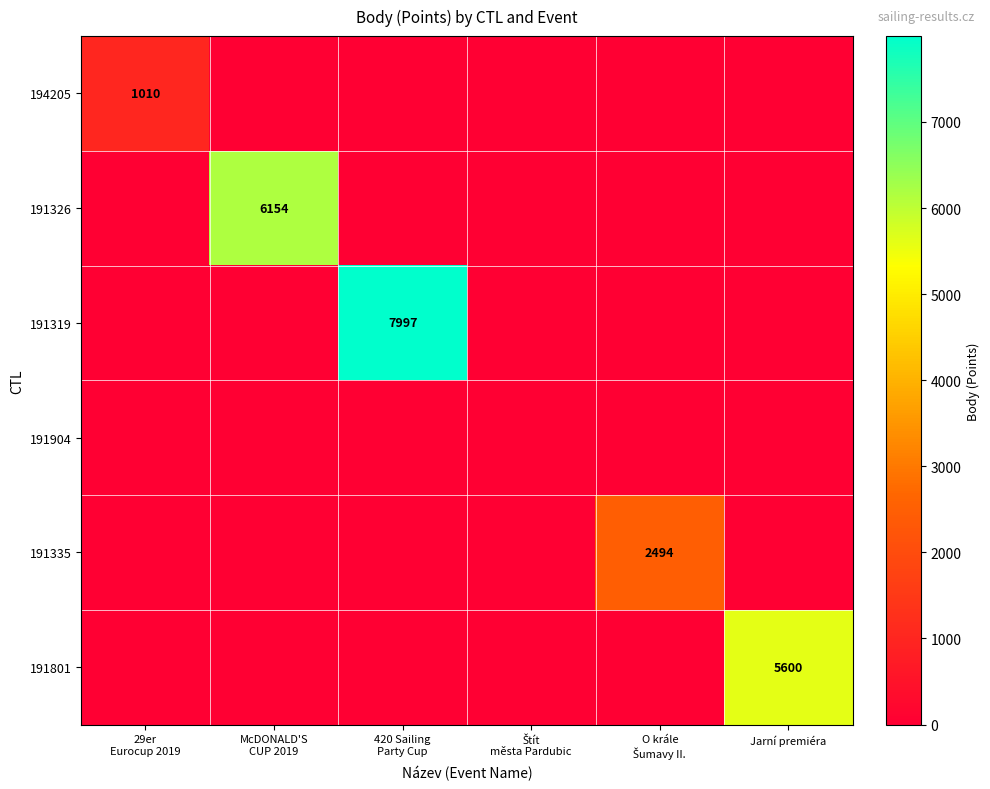

The 191326 series shows 0 at Štít města Pardubic. True or false?

True